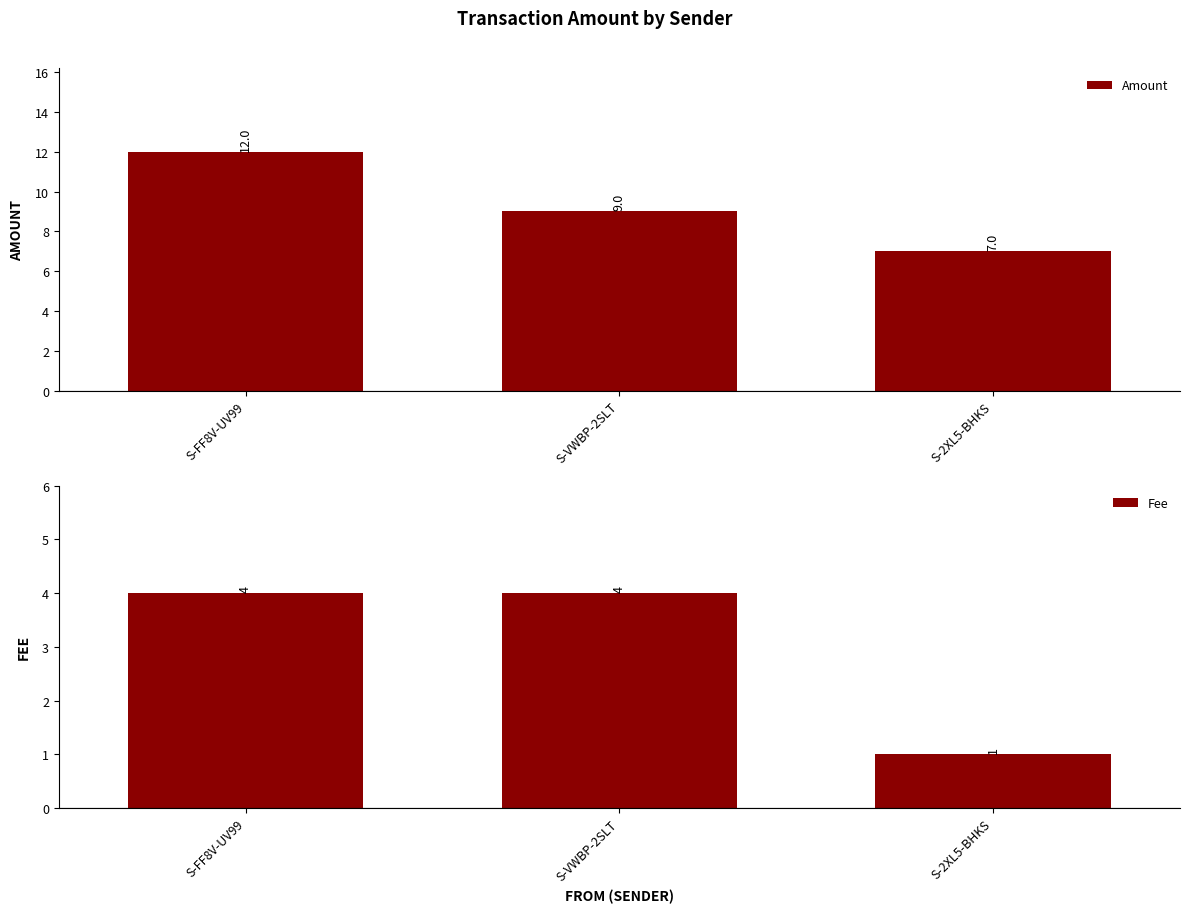

Which has a higher value, S-VWBP-2SLT or S-2XL5-BHKS?

S-VWBP-2SLT